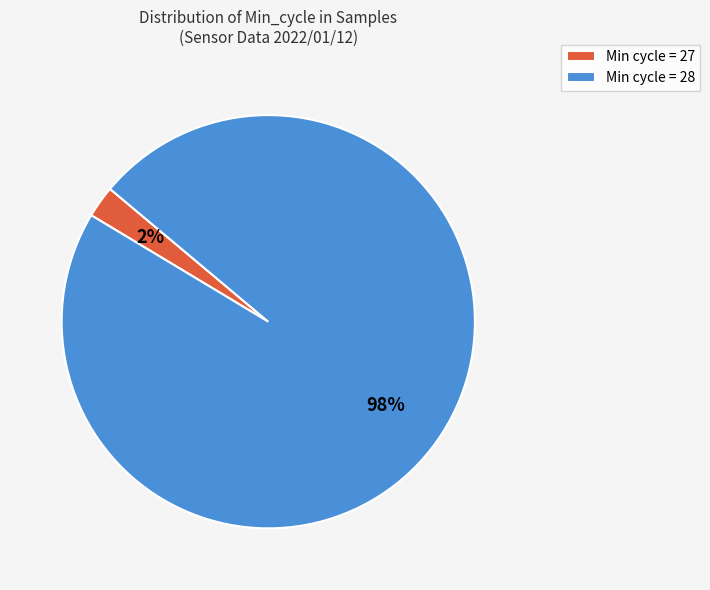

Is the sum of Min cycle = 28 and Min cycle = 27 greater than half?

Yes